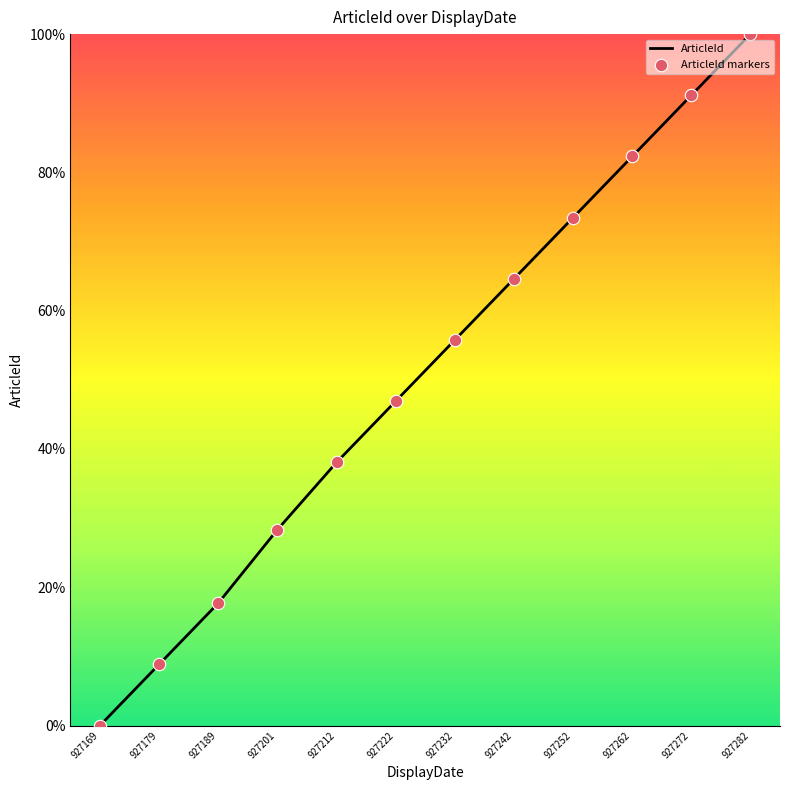

List the labels in order of value, largest first.

927282, 927272, 927262, 927252, 927242, 927232, 927222, 927212, 927201, 927189, 927179, 927169